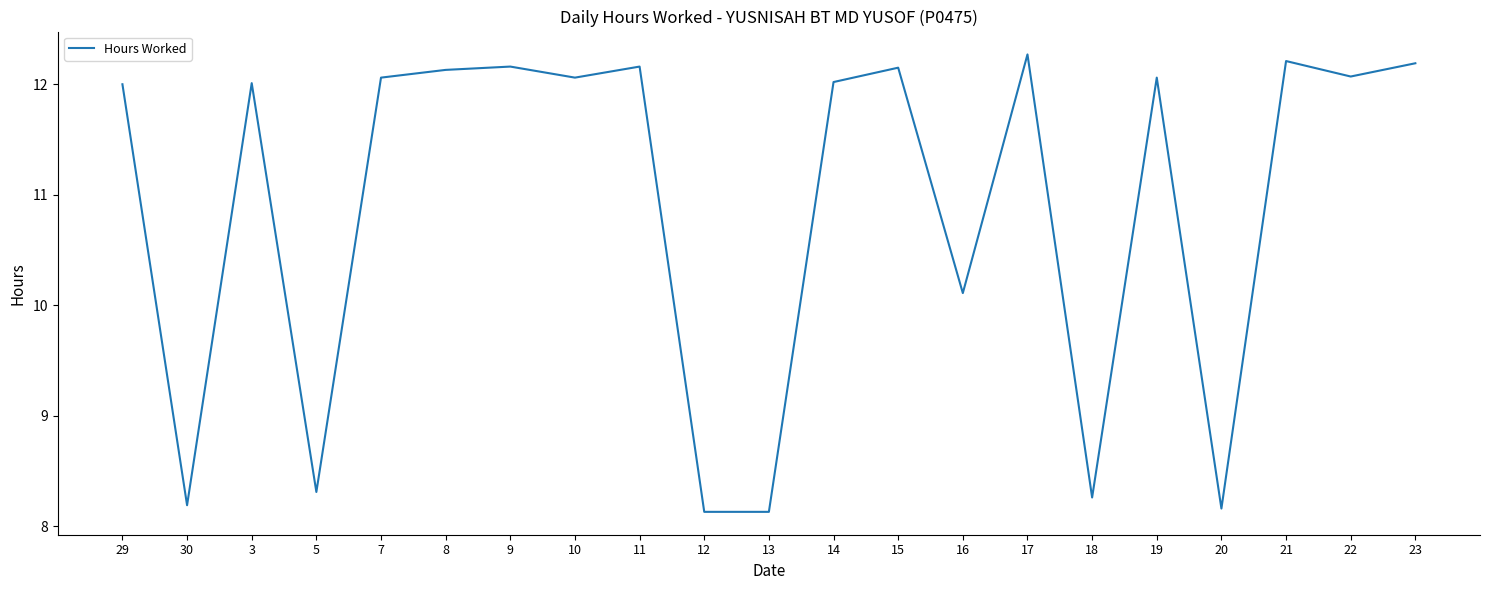

Which has a higher value, 23 or 3?

23